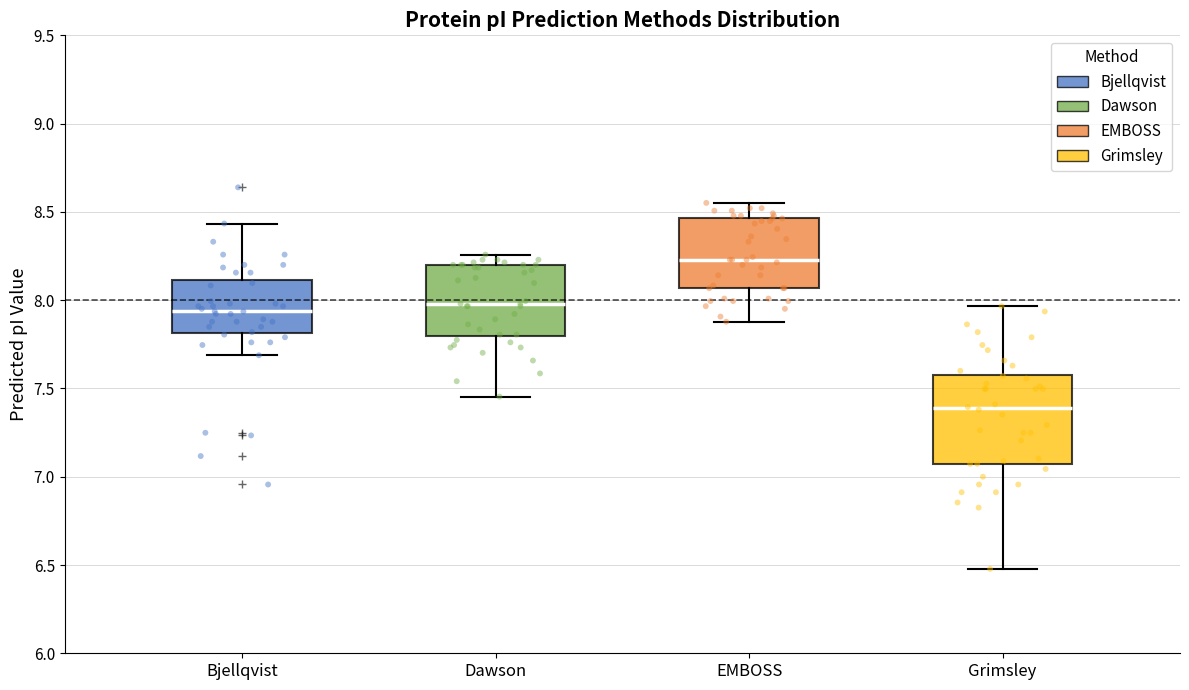

Reading left to right, transcribe this box plot: for each box, give where its median line is, the range the box spans, and where its two whiskers end, as read against the y-axis. The values are not printed on the chart, so give them approximately, as read against the axis.

Bjellqvist: median 7.95, box 7.80 to 8.10, whiskers 7.70 to 8.45
Dawson: median 8.00, box 7.80 to 8.20, whiskers 7.45 to 8.25
EMBOSS: median 8.25, box 8.05 to 8.45, whiskers 7.90 to 8.55
Grimsley: median 7.40, box 7.05 to 7.60, whiskers 6.50 to 7.95